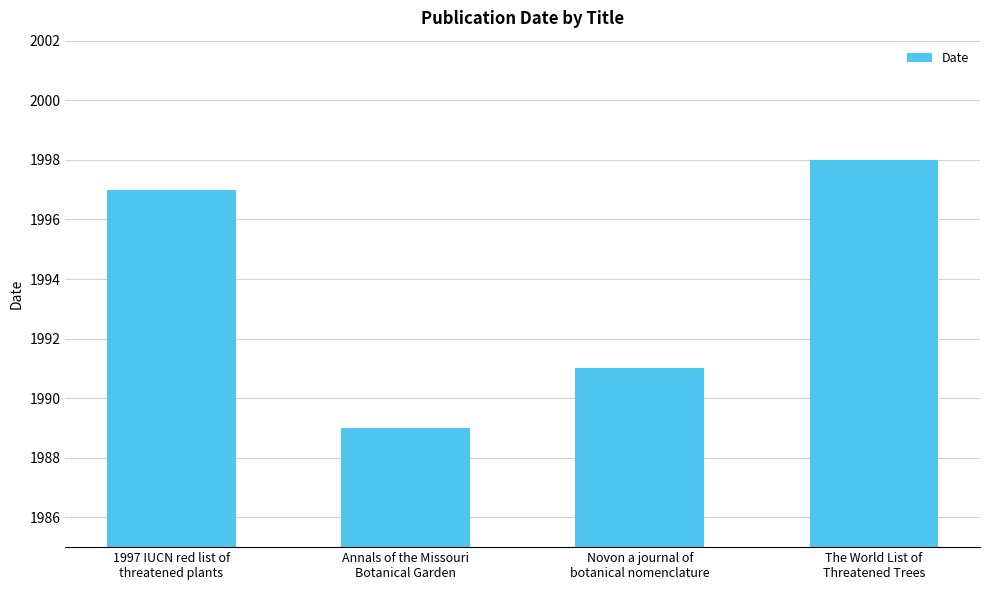

The chart shows a value of 1998 at The World List of
Threatened Trees. True or false?

True